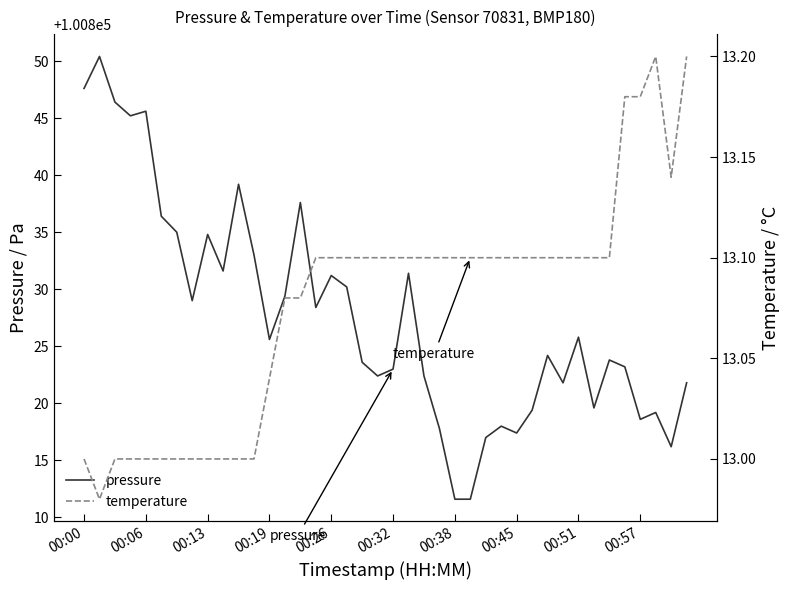

How many interior local peaks does the pressure series have?

12